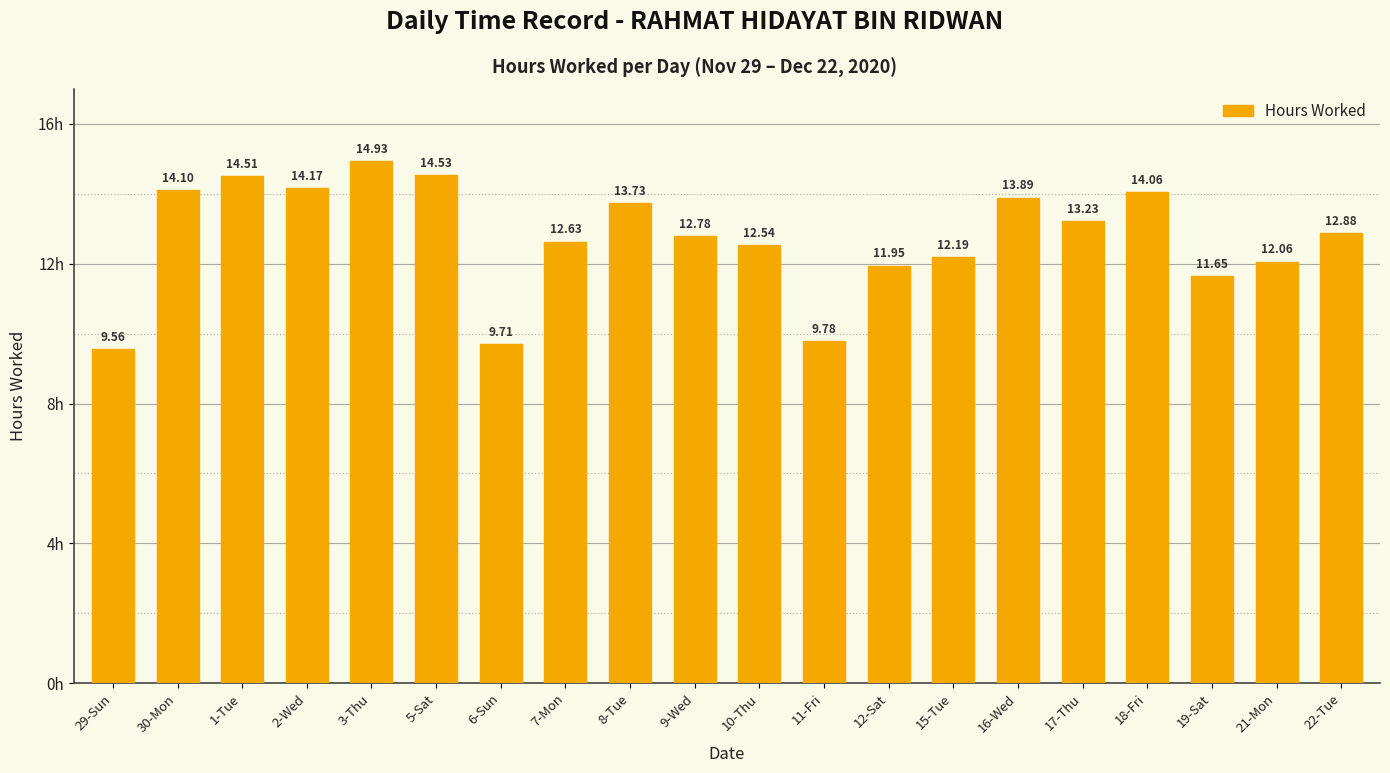

Is it true that the value at 21-Mon is 12.1?

True